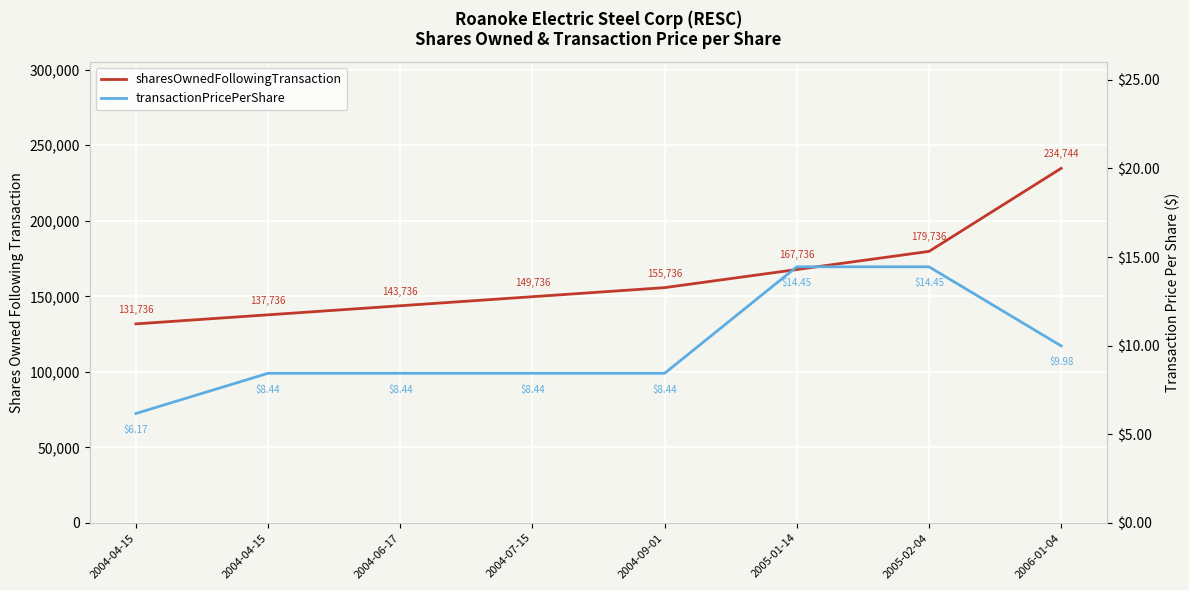

What is the difference between the maximum and minimum values in the sharesOwnedFollowingTransaction series?

103008.0